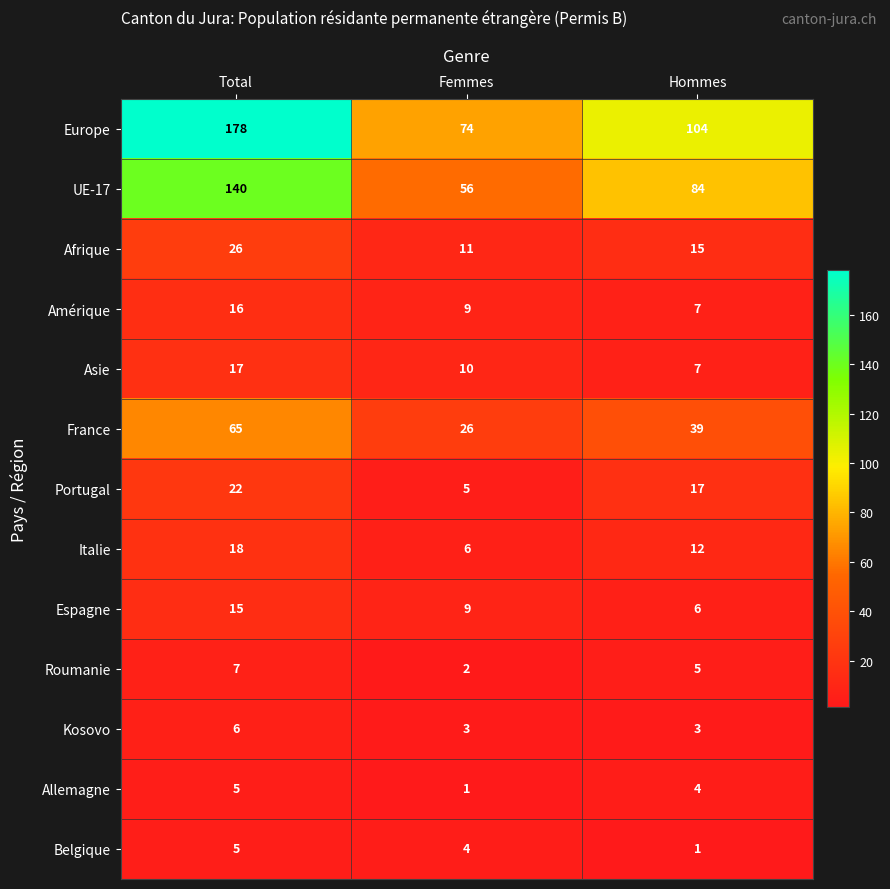

What is the minimum value for Amérique?

7